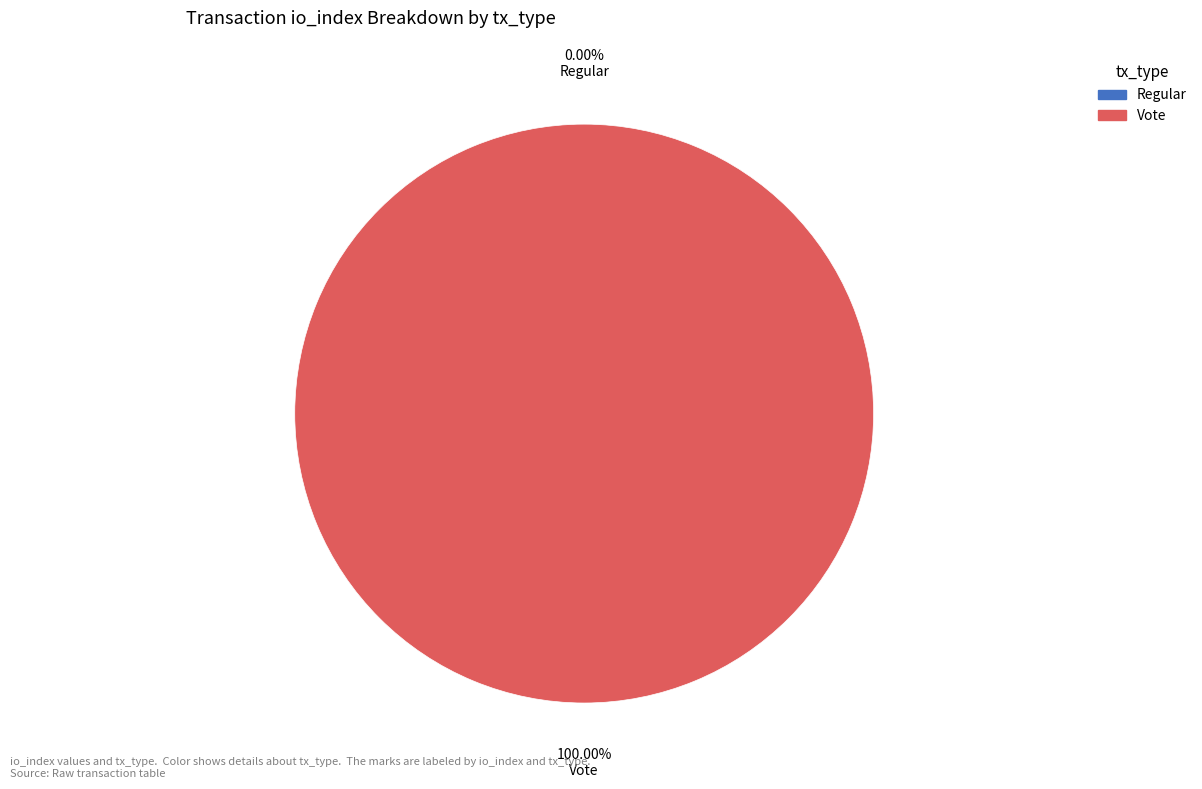

To the nearest percent, what is the combined percentage of Vote and Regular?

100%